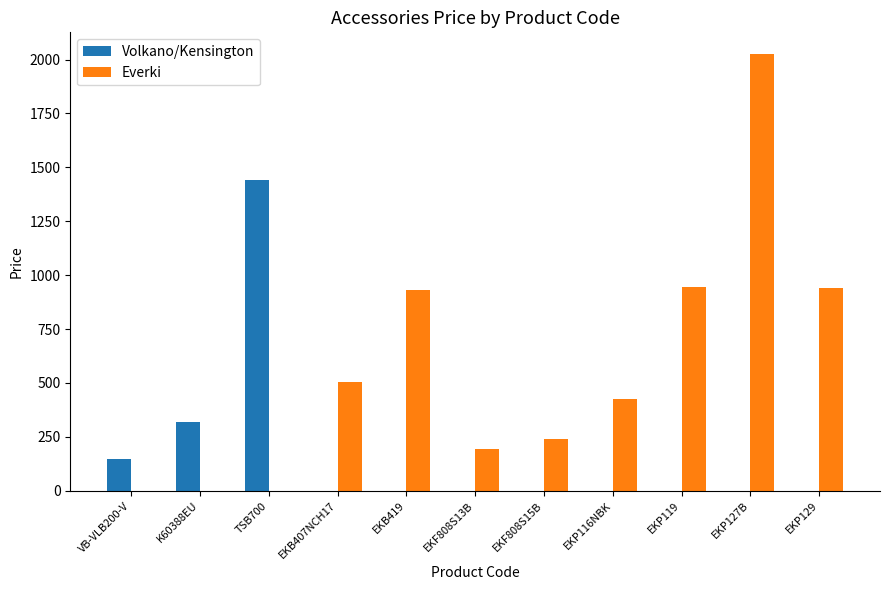

Between VB-VLB200-V and EKP127B, which series saw the biggest shift?

Everki